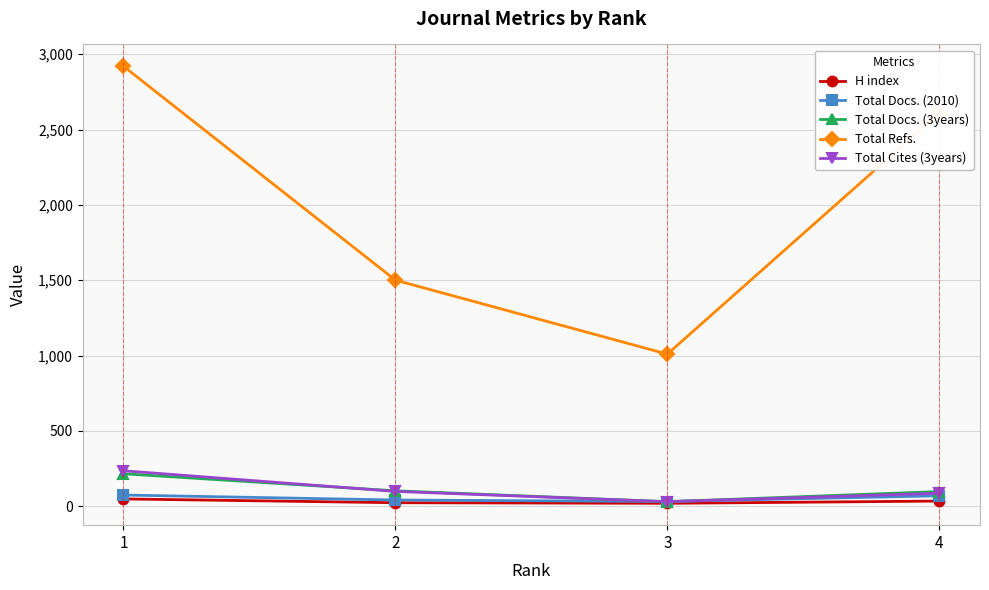

Between 2 and 4, which series saw the biggest shift?

Total Refs.